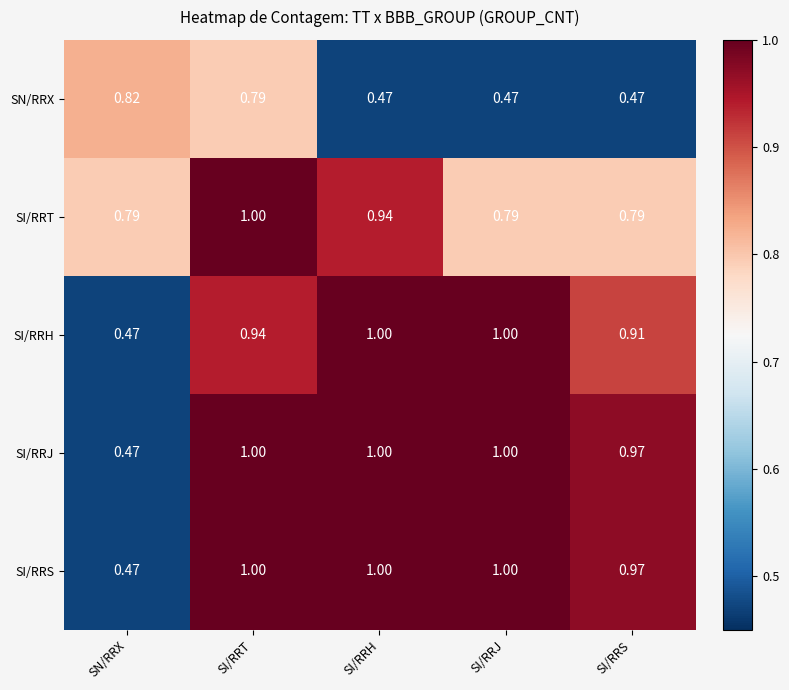

Is the value of SI/RRS at SI/RRS greater than the value of SI/RRT at SN/RRX?

Yes